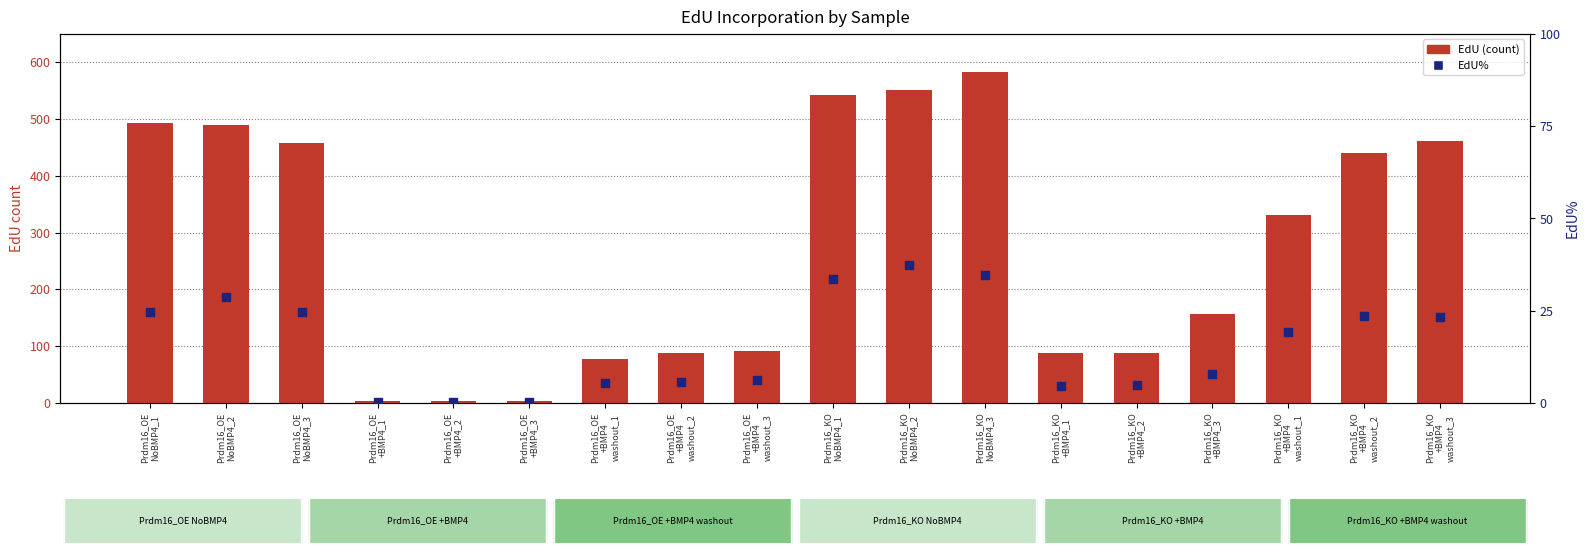

Which series has the largest total across all categories?

EdU (count)